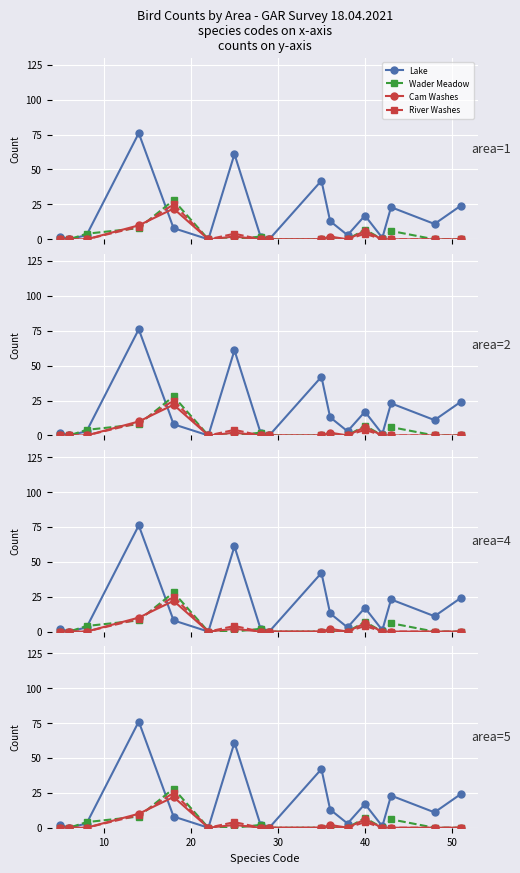

Reading left to right, what are all the values shown in this chart?

Lake: 2	0	3	76	8	0	61	2	0	42	13	3	17	1	23	11	24
Wader Meadow: 0	0	4	8	28	0	0	2	0	0	0	0	7	0	6	0	0
Cam Washes: 0	0	0	10	22	0	2	0	0	0	2	0	6	0	0	0	0
River Washes: 0	0	0	9	25	0	4	0	0	0	0	0	4	0	0	0	0